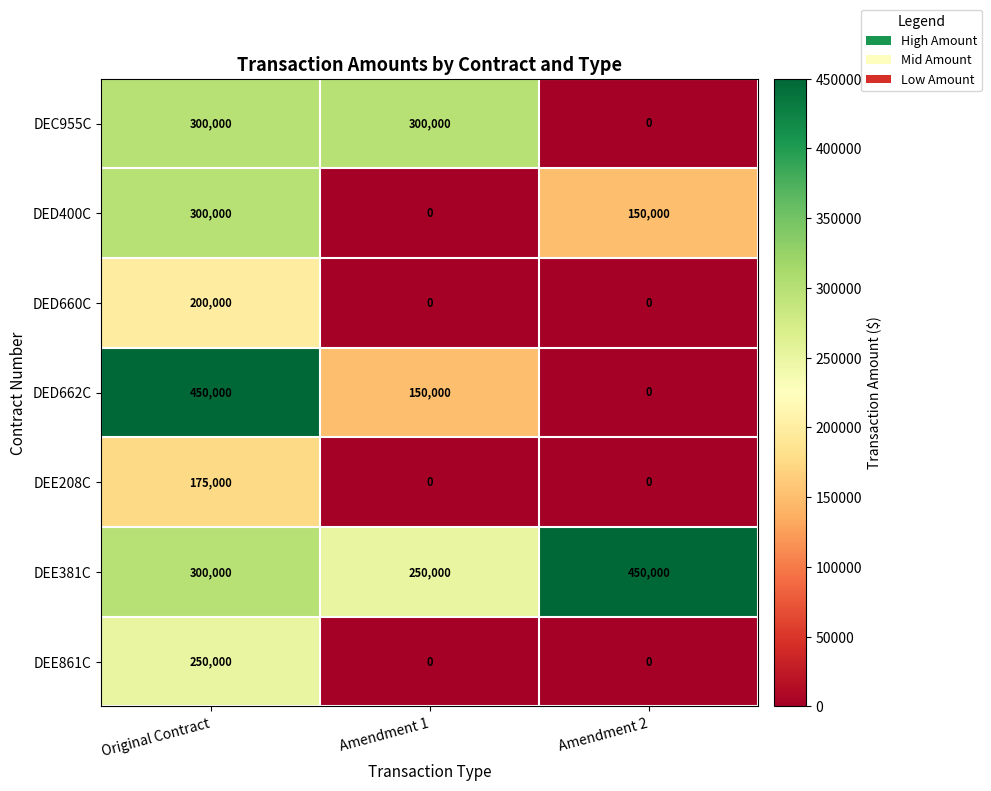

Which series has the largest range (max minus min)?

DED662C